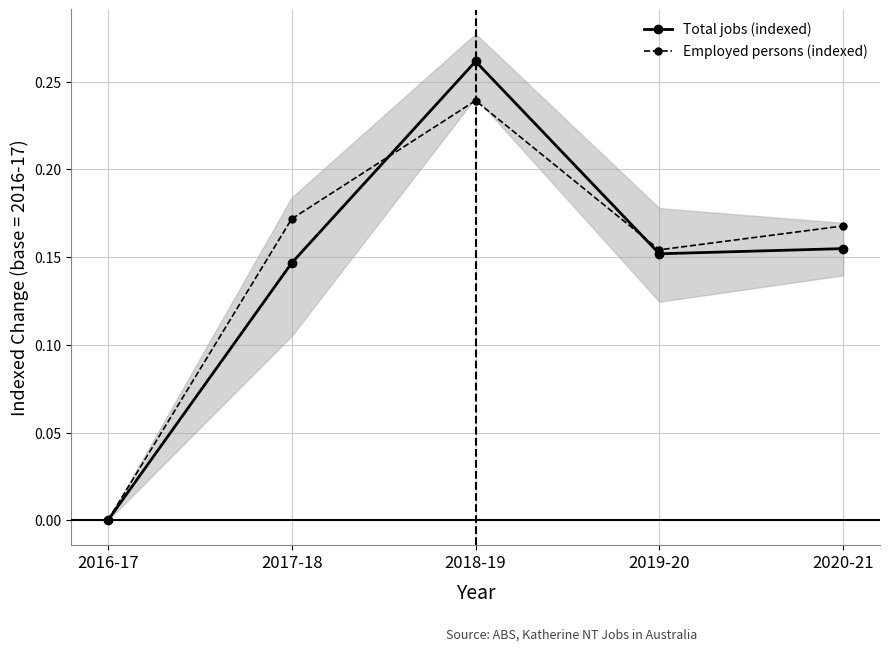

List the series in order of their overall mean, highest first.

Employed persons (indexed), Total jobs (indexed)